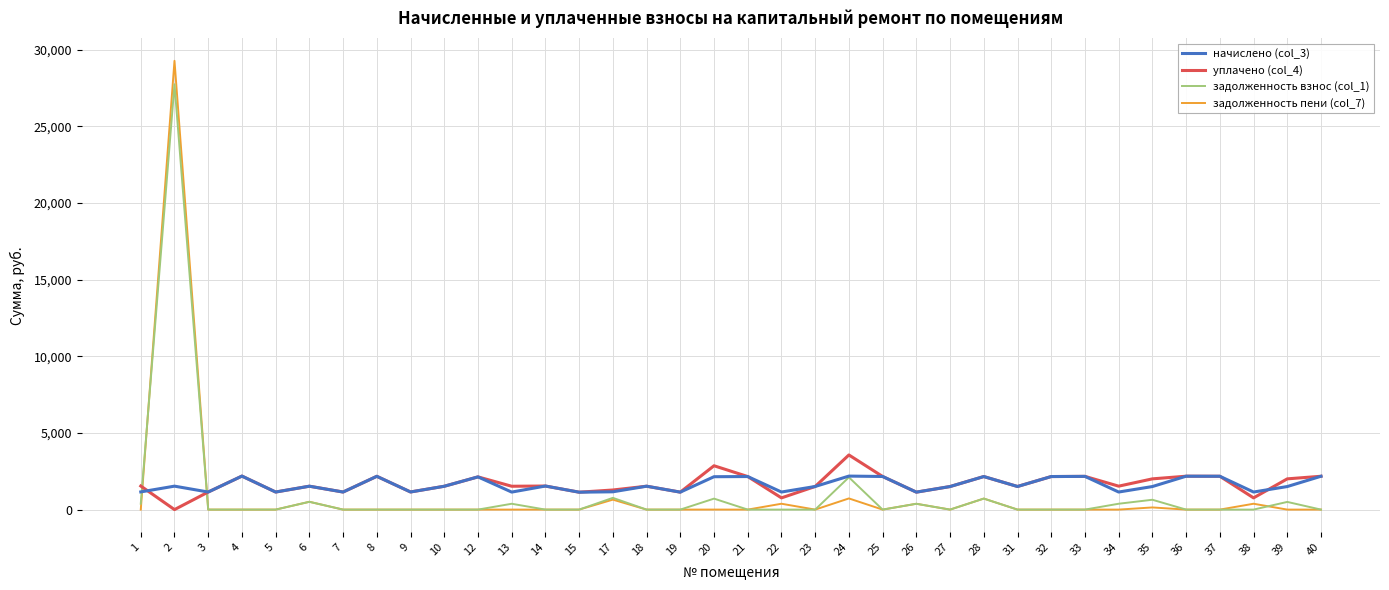

The value of начислено (col_3) at 37 is 3624.7. True or false?

False